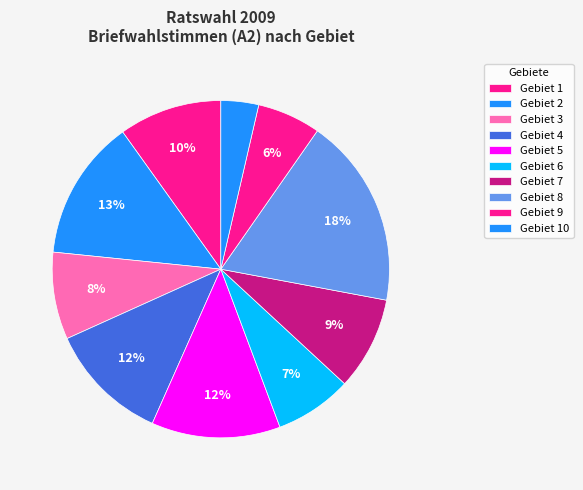

Count the number of slices in the pie.

10